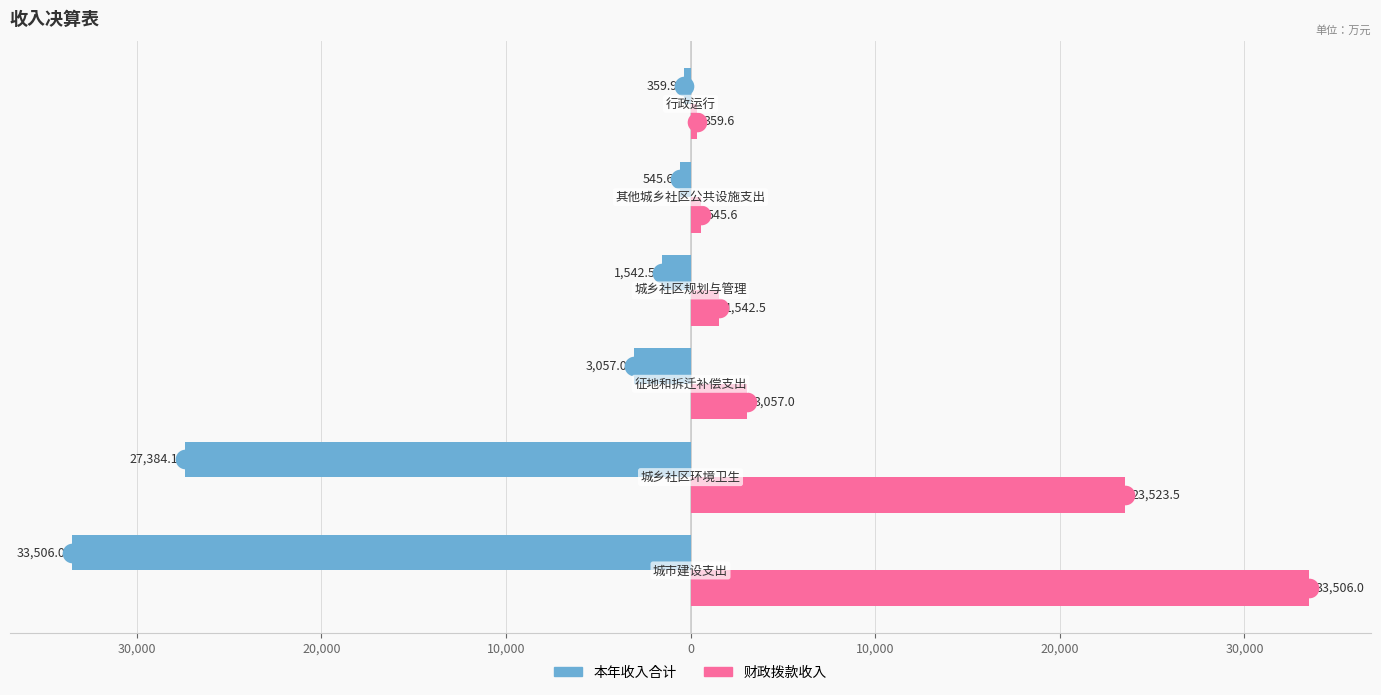

Which series contains the highest Y value?

财政拨款收入